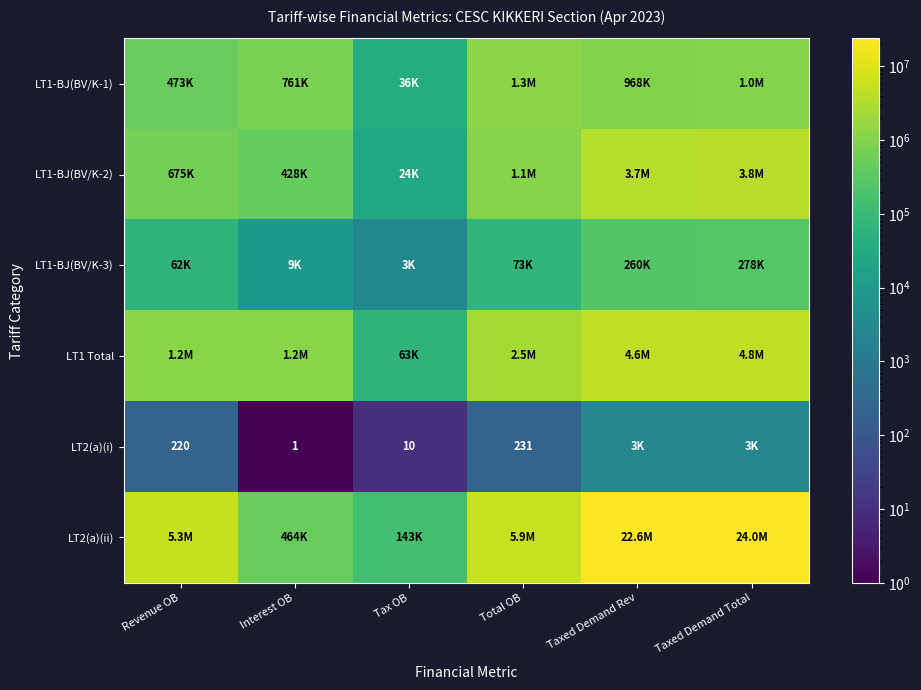

Rank the categories by LT1-BJ(BV/K-3) value from highest to lowest.

Taxed Demand Total, Taxed Demand Rev, Total OB, Revenue OB, Interest OB, Tax OB